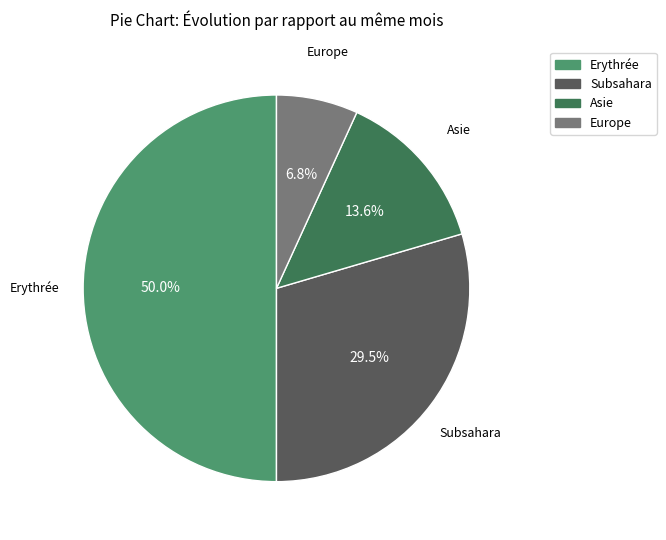

To the nearest percent, what percentage of the pie is Erythrée?

50%